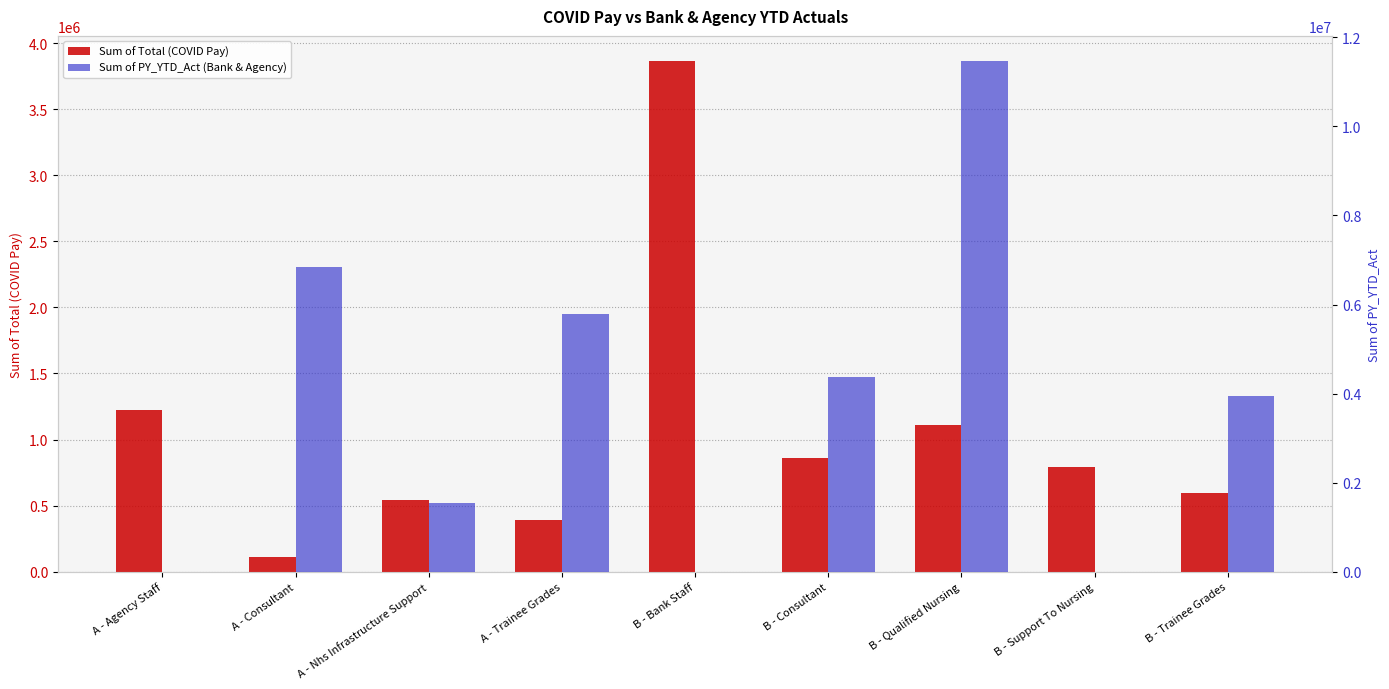

How many values in the Sum of PY_YTD_Act (Bank & Agency) series exceed 3949197?

5